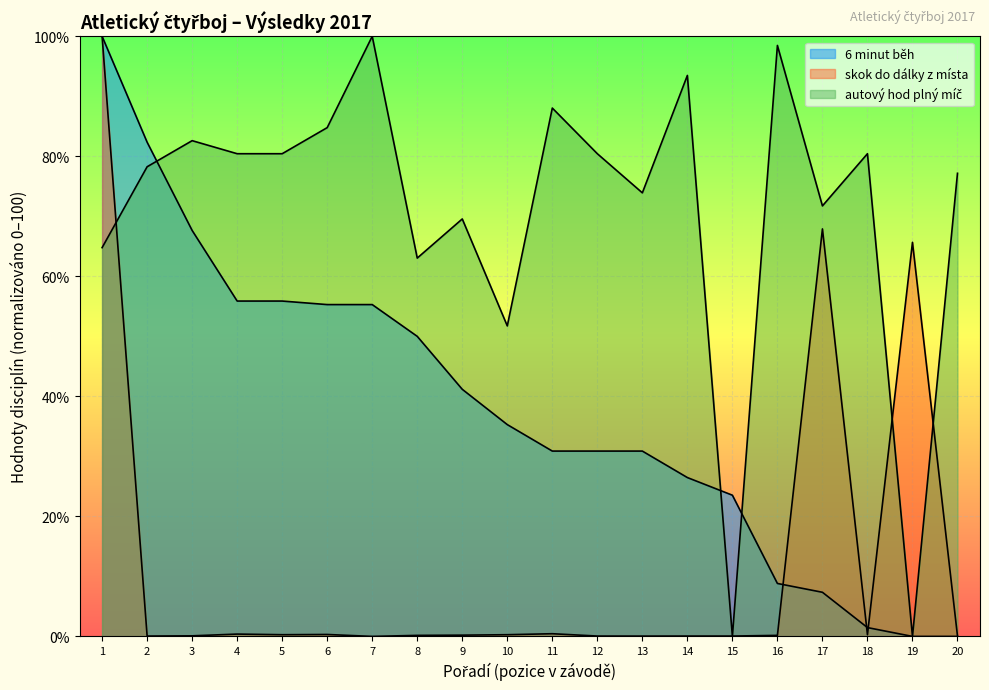

How many categories are shown in the chart?

20